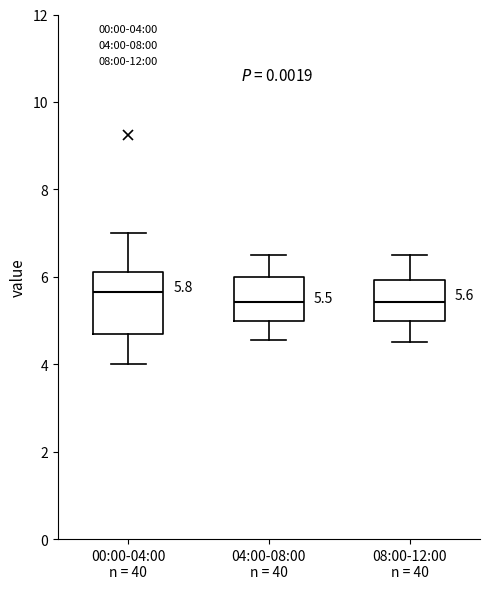

Which box's median line is the highest?

00:00-04:00 n = 40